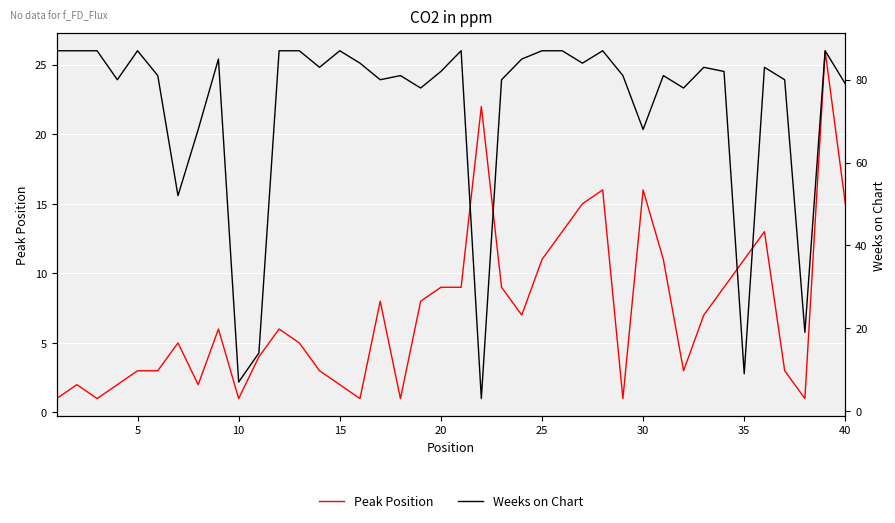

Which series has the largest total across all categories?

Weeks on Chart